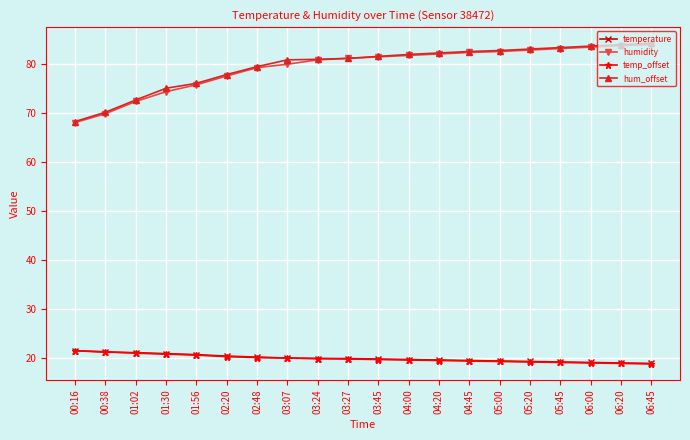

True or false: humidity and temperature intersect in this chart.

False